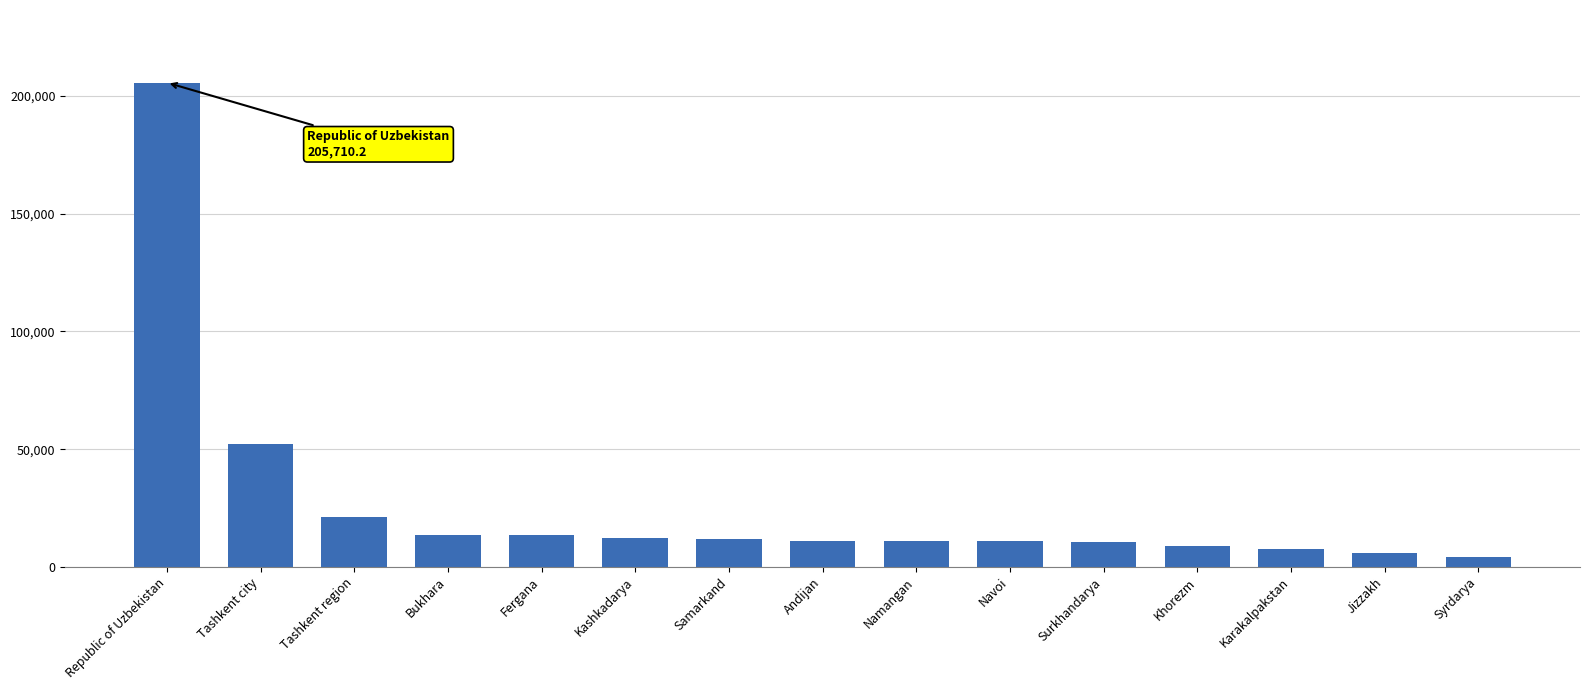

What is the difference between the second highest and minimum values?

47926.9